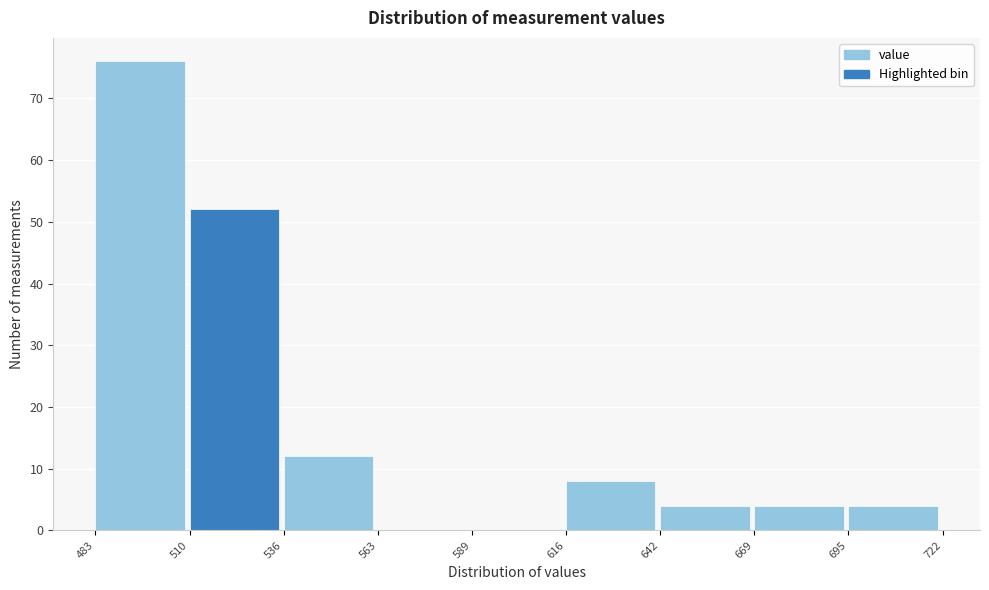

Which range on the x-axis has the tallest bar?

483 to 510